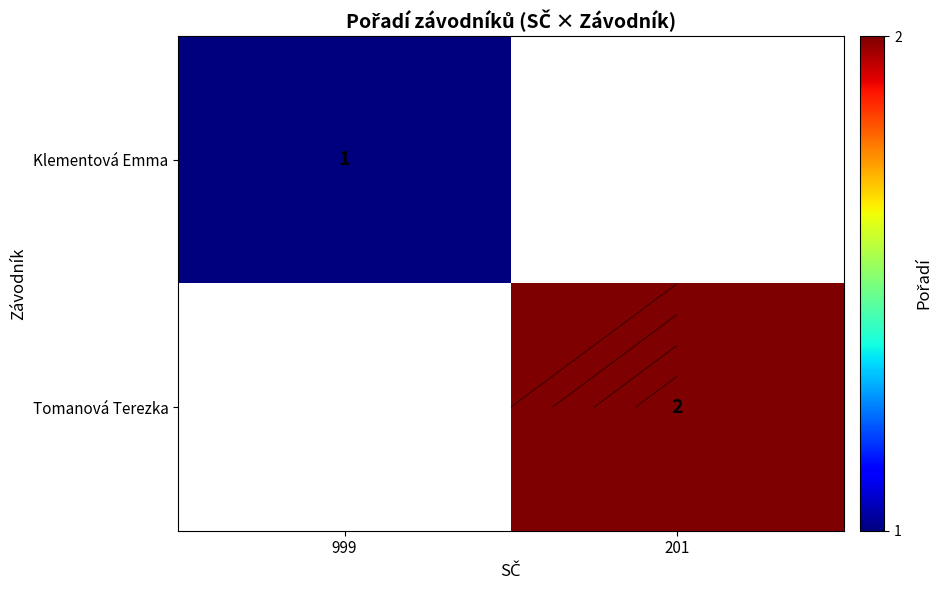

Which category has the lowest value across all series?

999